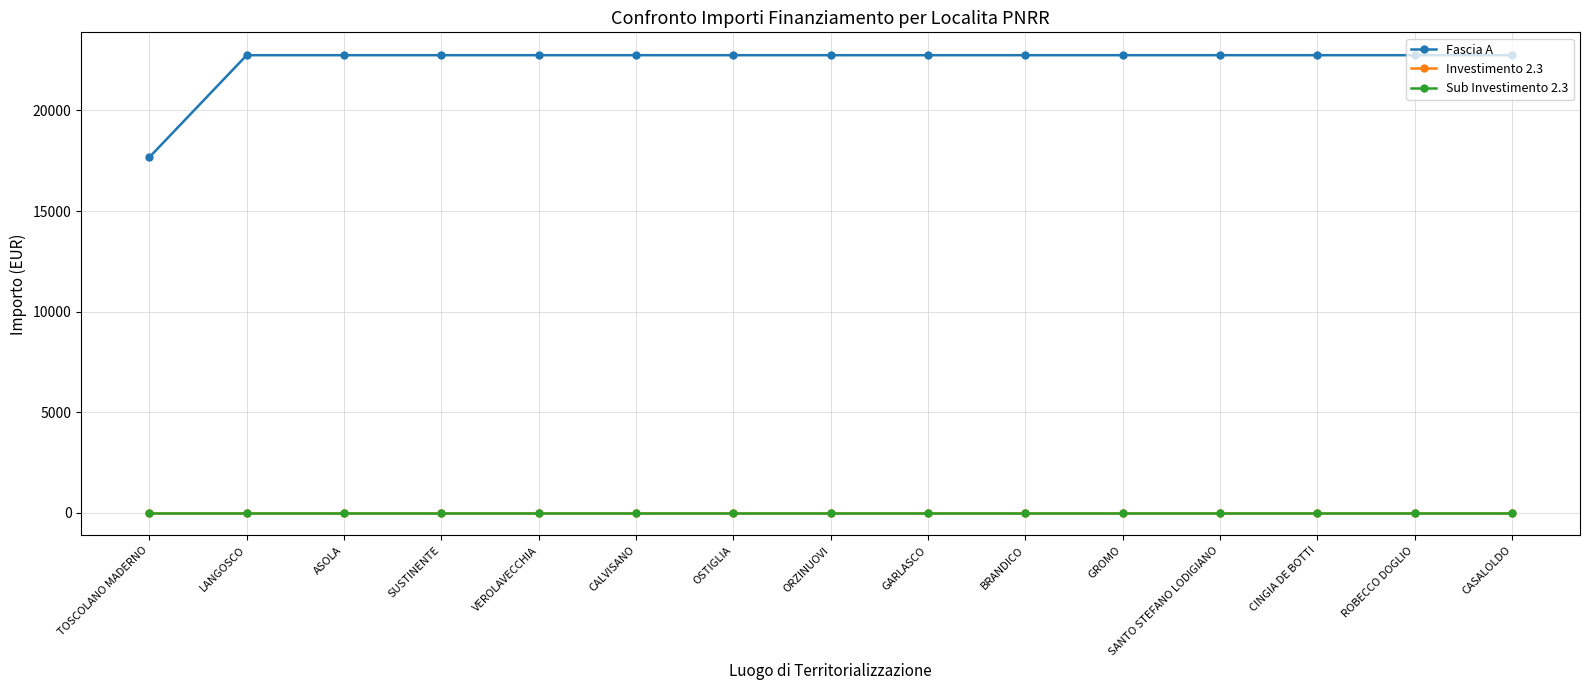

Is this an area chart (filled region under the line)?

No